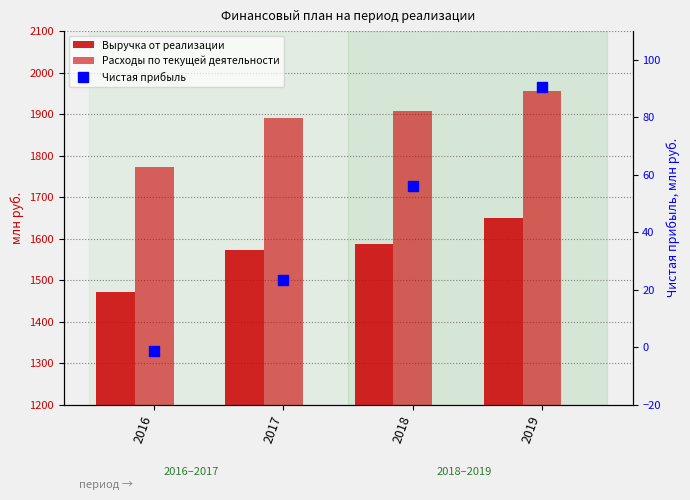

What is the value of the Чистая прибыль bar at the 3rd from the left?

56.0